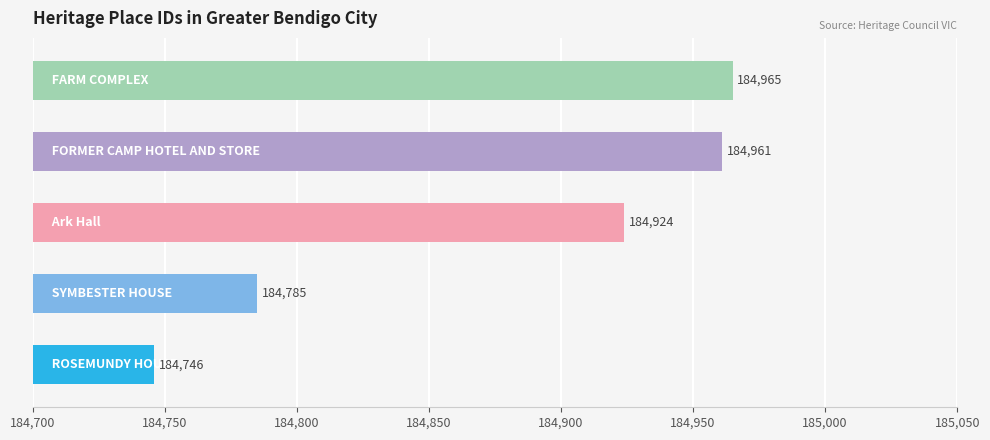

What is the maximum value shown in the chart?

184965